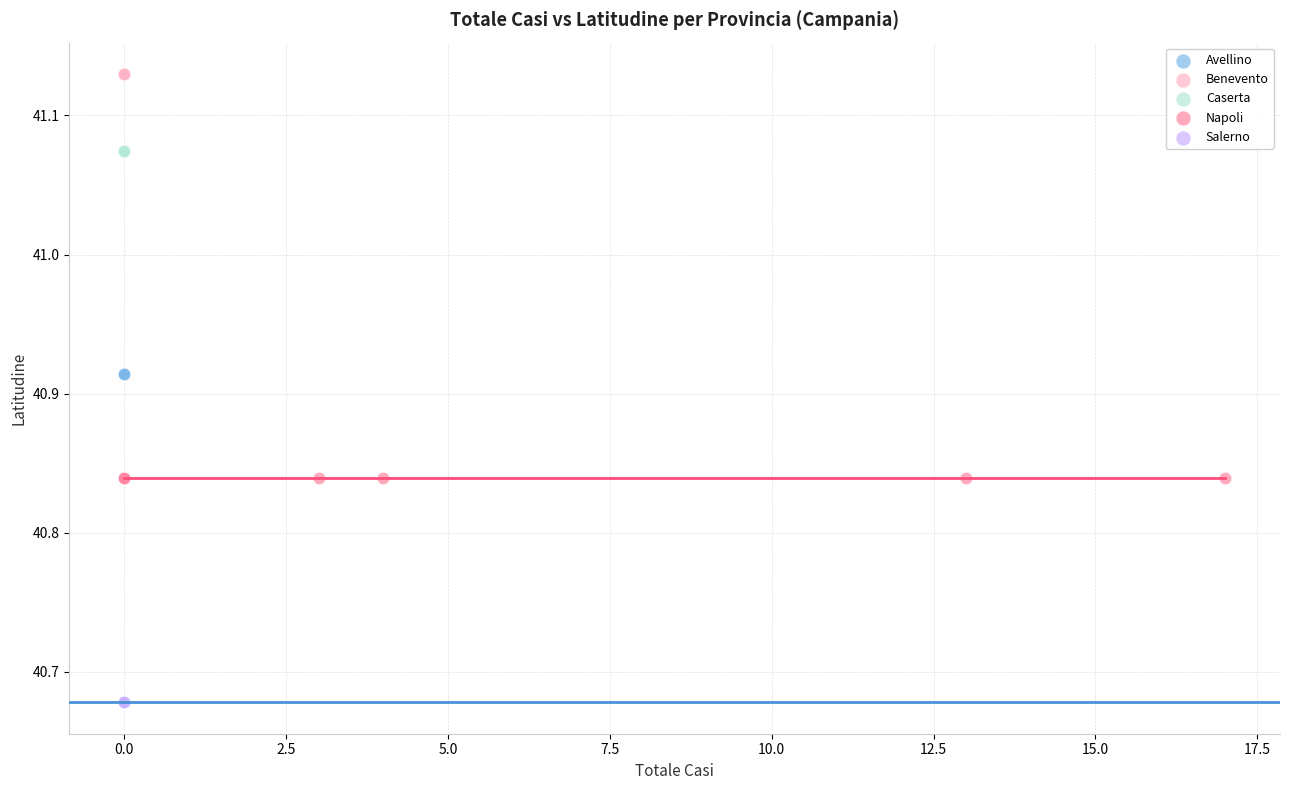

What are all the series names shown in the legend?

Avellino, Benevento, Caserta, Napoli, Salerno